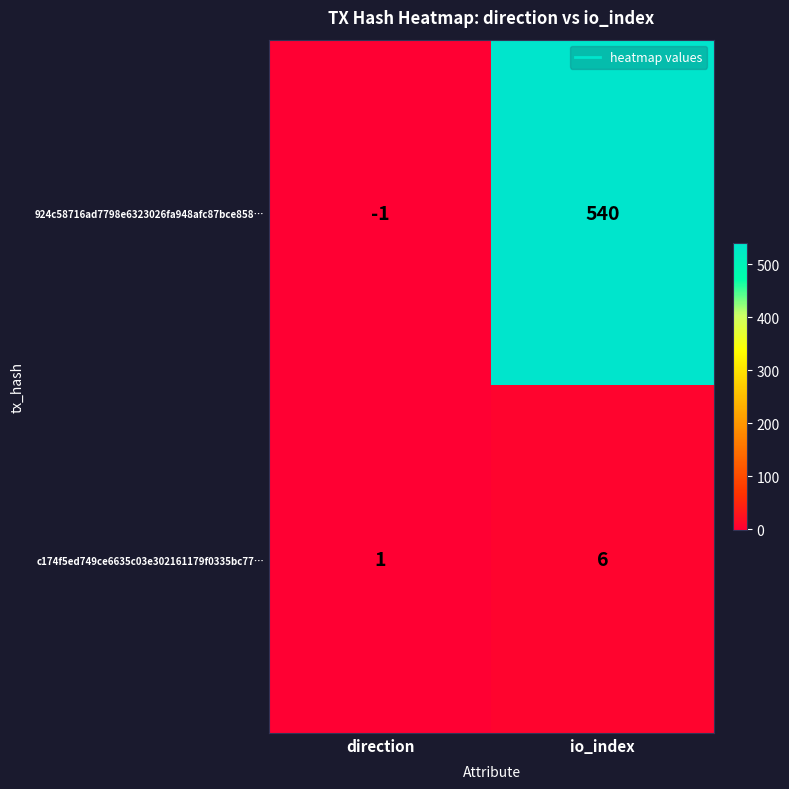

List the series in order of their overall mean, lowest first.

c174f5ed749ce6635c03e302161179f0335bc77…, 924c58716ad7798e6323026fa948afc87bce858…